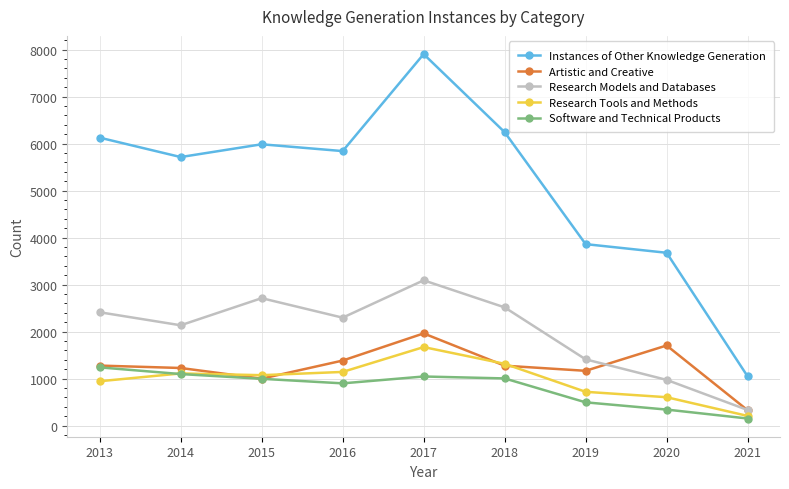

What is the value of the Instances of Other Knowledge Generation point at the 5th from the left?

7906